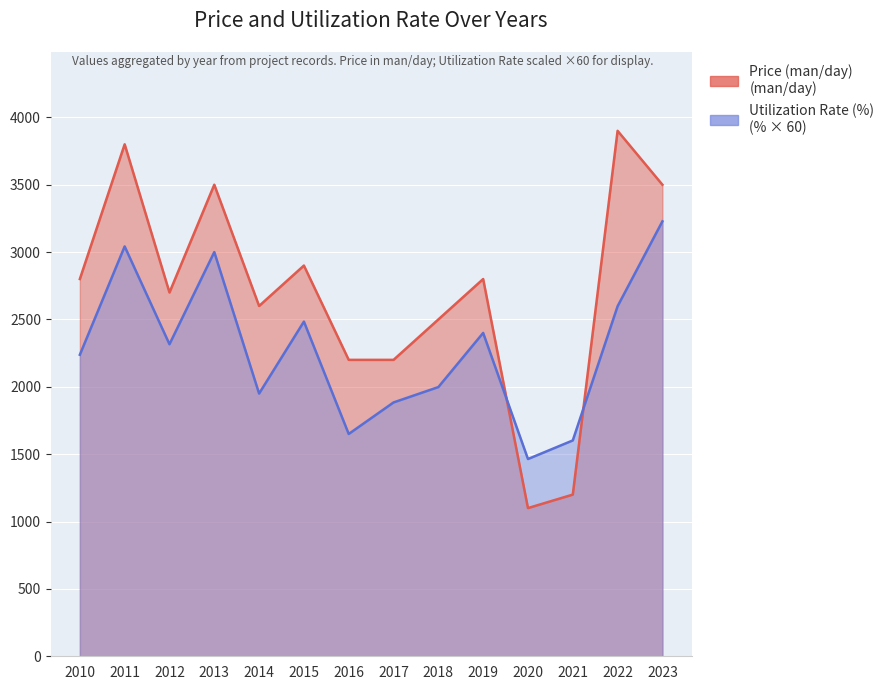

What is the total value across all series at 2020?

2564.0